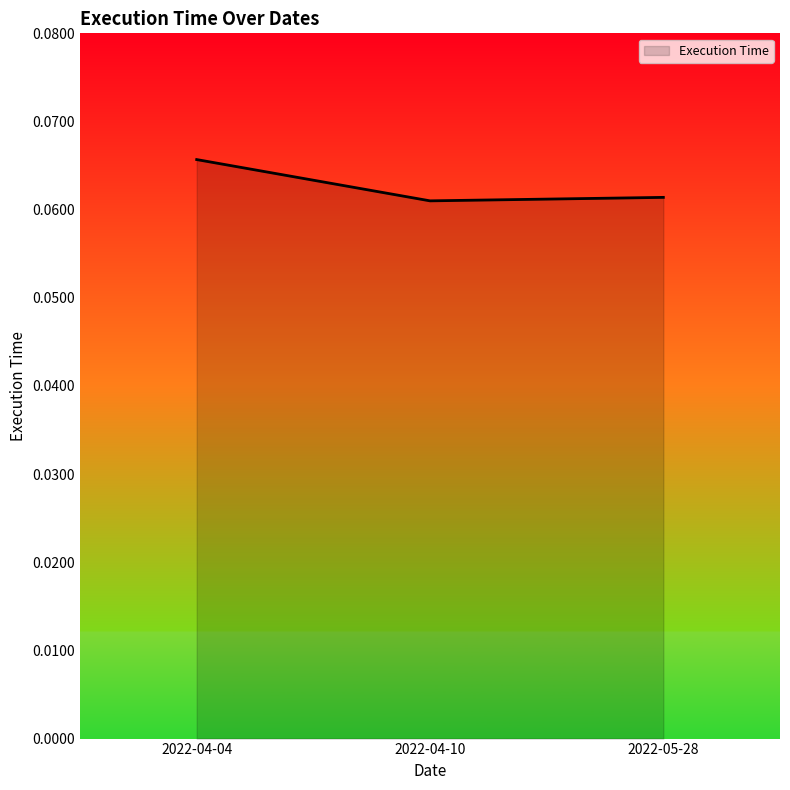

True or false: the data shows 0.0 at 2022-04-10.

False